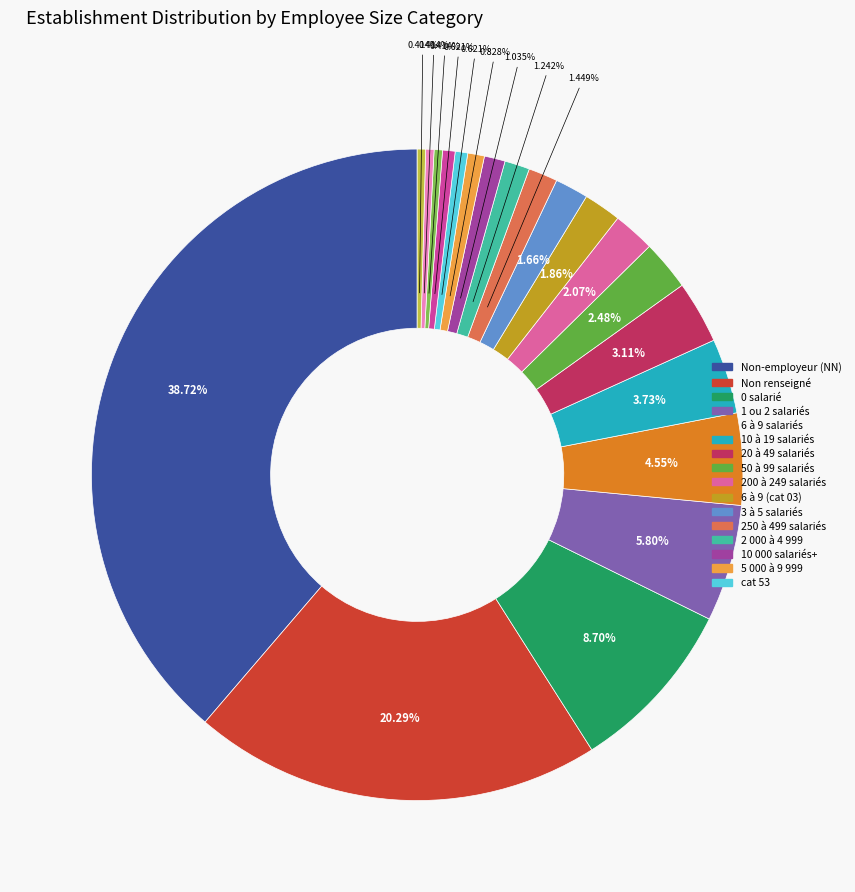

Rank the categories by value from lowest to highest.

52, 33, 23, 53, 51, 42, 43, 41, 32, 02, 03, 31, 22, 21, 12, 11, 01, 00, , NN